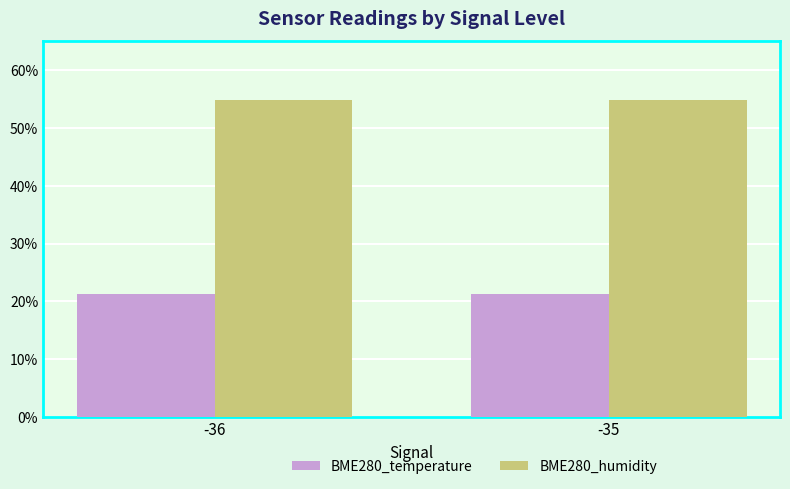

List the series in order of their peak value, lowest first.

BME280_temperature, BME280_humidity